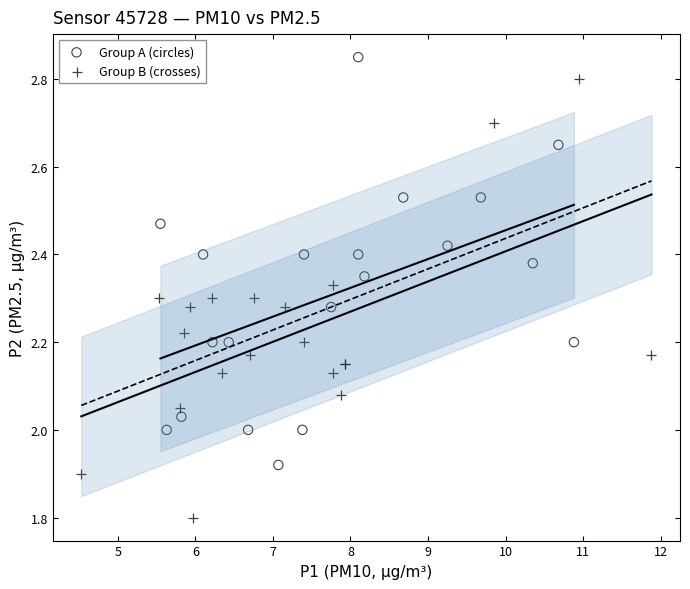

Which series reaches the maximum Y coordinate?

Group A (circles)